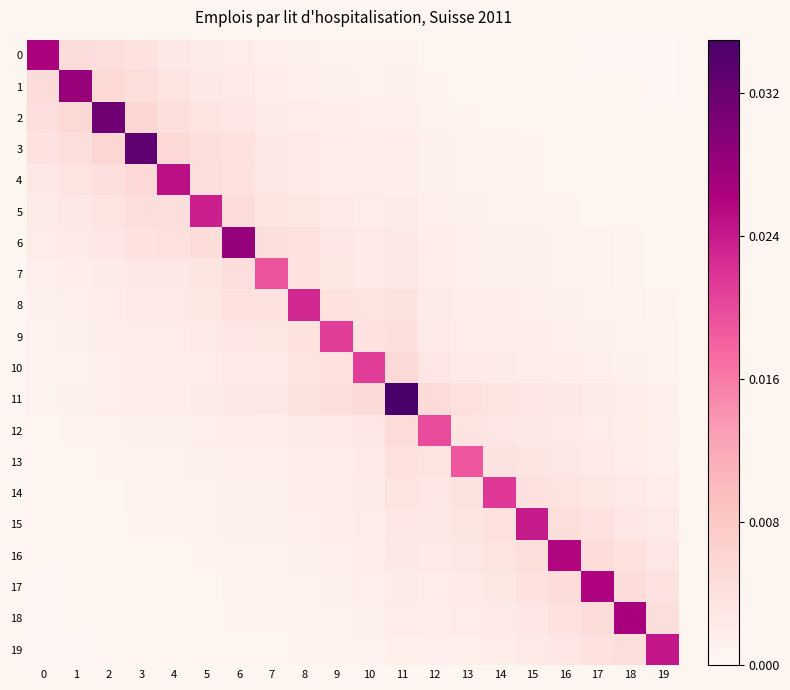

Reading left to right, transcribe all the data shown in this chart.

0: 0=0.0	1=0.0	2=0.0	3=0.0	4=0.0	5=0.0	6=0.0	7=0.0	8=0.0	9=0.0	10=0.0	11=0.0	12=0.0	13=0.0	14=0.0	15=0.0	16=0.0	17=0.0	18=0.0	19=0.0
1: 0=0.0	1=0.0	2=0.0	3=0.0	4=0.0	5=0.0	6=0.0	7=0.0	8=0.0	9=0.0	10=0.0	11=0.0	12=0.0	13=0.0	14=0.0	15=0.0	16=0.0	17=0.0	18=0.0	19=0.0
2: 0=0.0	1=0.0	2=0.0	3=0.0	4=0.0	5=0.0	6=0.0	7=0.0	8=0.0	9=0.0	10=0.0	11=0.0	12=0.0	13=0.0	14=0.0	15=0.0	16=0.0	17=0.0	18=0.0	19=0.0
3: 0=0.0	1=0.0	2=0.0	3=0.0	4=0.0	5=0.0	6=0.0	7=0.0	8=0.0	9=0.0	10=0.0	11=0.0	12=0.0	13=0.0	14=0.0	15=0.0	16=0.0	17=0.0	18=0.0	19=0.0
4: 0=0.0	1=0.0	2=0.0	3=0.0	4=0.0	5=0.0	6=0.0	7=0.0	8=0.0	9=0.0	10=0.0	11=0.0	12=0.0	13=0.0	14=0.0	15=0.0	16=0.0	17=0.0	18=0.0	19=0.0
5: 0=0.0	1=0.0	2=0.0	3=0.0	4=0.0	5=0.0	6=0.0	7=0.0	8=0.0	9=0.0	10=0.0	11=0.0	12=0.0	13=0.0	14=0.0	15=0.0	16=0.0	17=0.0	18=0.0	19=0.0
6: 0=0.0	1=0.0	2=0.0	3=0.0	4=0.0	5=0.0	6=0.0	7=0.0	8=0.0	9=0.0	10=0.0	11=0.0	12=0.0	13=0.0	14=0.0	15=0.0	16=0.0	17=0.0	18=0.0	19=0.0
7: 0=0.0	1=0.0	2=0.0	3=0.0	4=0.0	5=0.0	6=0.0	7=0.0	8=0.0	9=0.0	10=0.0	11=0.0	12=0.0	13=0.0	14=0.0	15=0.0	16=0.0	17=0.0	18=0.0	19=0.0
8: 0=0.0	1=0.0	2=0.0	3=0.0	4=0.0	5=0.0	6=0.0	7=0.0	8=0.0	9=0.0	10=0.0	11=0.0	12=0.0	13=0.0	14=0.0	15=0.0	16=0.0	17=0.0	18=0.0	19=0.0
9: 0=0.0	1=0.0	2=0.0	3=0.0	4=0.0	5=0.0	6=0.0	7=0.0	8=0.0	9=0.0	10=0.0	11=0.0	12=0.0	13=0.0	14=0.0	15=0.0	16=0.0	17=0.0	18=0.0	19=0.0
10: 0=0.0	1=0.0	2=0.0	3=0.0	4=0.0	5=0.0	6=0.0	7=0.0	8=0.0	9=0.0	10=0.0	11=0.0	12=0.0	13=0.0	14=0.0	15=0.0	16=0.0	17=0.0	18=0.0	19=0.0
11: 0=0.0	1=0.0	2=0.0	3=0.0	4=0.0	5=0.0	6=0.0	7=0.0	8=0.0	9=0.0	10=0.0	11=0.0	12=0.0	13=0.0	14=0.0	15=0.0	16=0.0	17=0.0	18=0.0	19=0.0
12: 0=0.0	1=0.0	2=0.0	3=0.0	4=0.0	5=0.0	6=0.0	7=0.0	8=0.0	9=0.0	10=0.0	11=0.0	12=0.0	13=0.0	14=0.0	15=0.0	16=0.0	17=0.0	18=0.0	19=0.0
13: 0=0.0	1=0.0	2=0.0	3=0.0	4=0.0	5=0.0	6=0.0	7=0.0	8=0.0	9=0.0	10=0.0	11=0.0	12=0.0	13=0.0	14=0.0	15=0.0	16=0.0	17=0.0	18=0.0	19=0.0
14: 0=0.0	1=0.0	2=0.0	3=0.0	4=0.0	5=0.0	6=0.0	7=0.0	8=0.0	9=0.0	10=0.0	11=0.0	12=0.0	13=0.0	14=0.0	15=0.0	16=0.0	17=0.0	18=0.0	19=0.0
15: 0=0.0	1=0.0	2=0.0	3=0.0	4=0.0	5=0.0	6=0.0	7=0.0	8=0.0	9=0.0	10=0.0	11=0.0	12=0.0	13=0.0	14=0.0	15=0.0	16=0.0	17=0.0	18=0.0	19=0.0
16: 0=0.0	1=0.0	2=0.0	3=0.0	4=0.0	5=0.0	6=0.0	7=0.0	8=0.0	9=0.0	10=0.0	11=0.0	12=0.0	13=0.0	14=0.0	15=0.0	16=0.0	17=0.0	18=0.0	19=0.0
17: 0=0.0	1=0.0	2=0.0	3=0.0	4=0.0	5=0.0	6=0.0	7=0.0	8=0.0	9=0.0	10=0.0	11=0.0	12=0.0	13=0.0	14=0.0	15=0.0	16=0.0	17=0.0	18=0.0	19=0.0
18: 0=0.0	1=0.0	2=0.0	3=0.0	4=0.0	5=0.0	6=0.0	7=0.0	8=0.0	9=0.0	10=0.0	11=0.0	12=0.0	13=0.0	14=0.0	15=0.0	16=0.0	17=0.0	18=0.0	19=0.0
19: 0=0.0	1=0.0	2=0.0	3=0.0	4=0.0	5=0.0	6=0.0	7=0.0	8=0.0	9=0.0	10=0.0	11=0.0	12=0.0	13=0.0	14=0.0	15=0.0	16=0.0	17=0.0	18=0.0	19=0.0